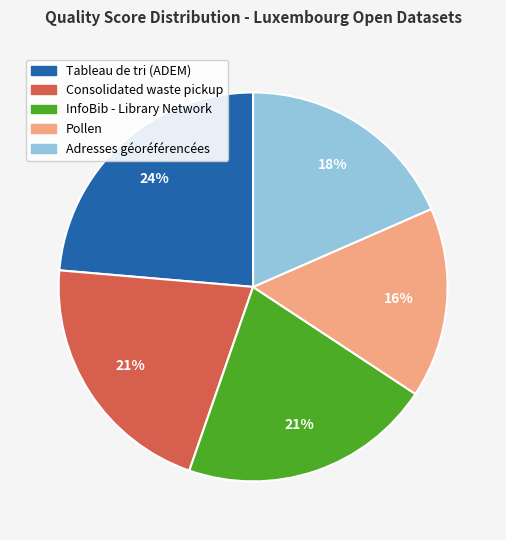

Count the number of slices in the pie.

5